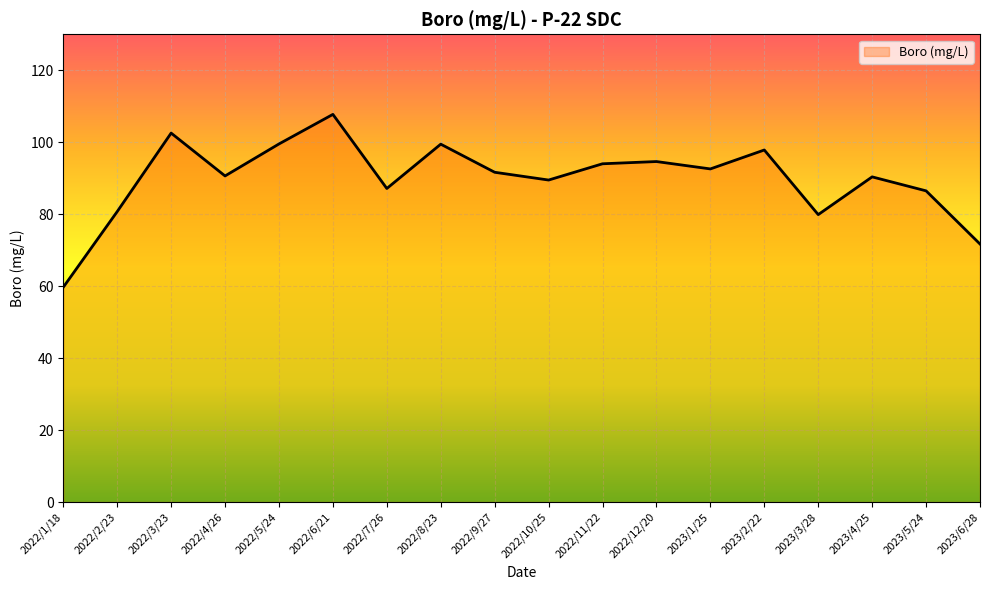

The chart shows a value of 46.5 at 2022/8/23. True or false?

False